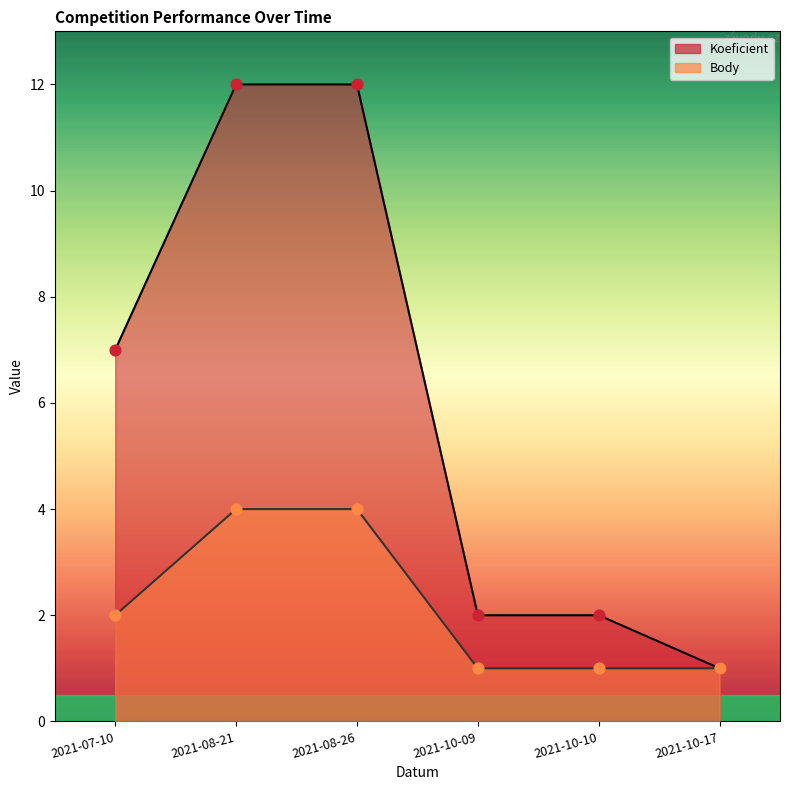

Which series has the largest total across all categories?

Koeficient